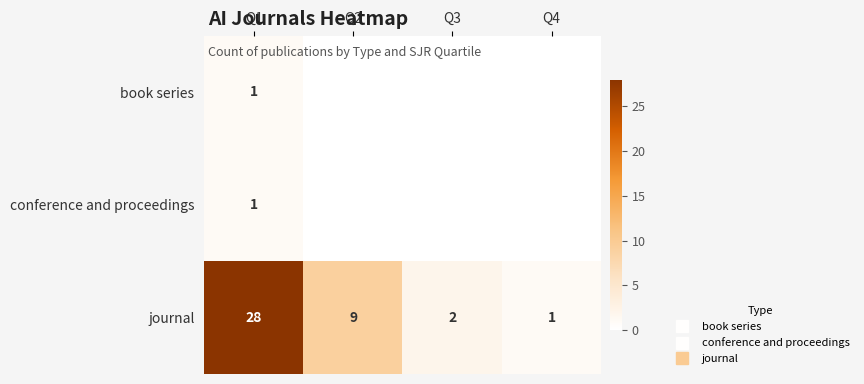

At which label is journal closest to 14?

Q2